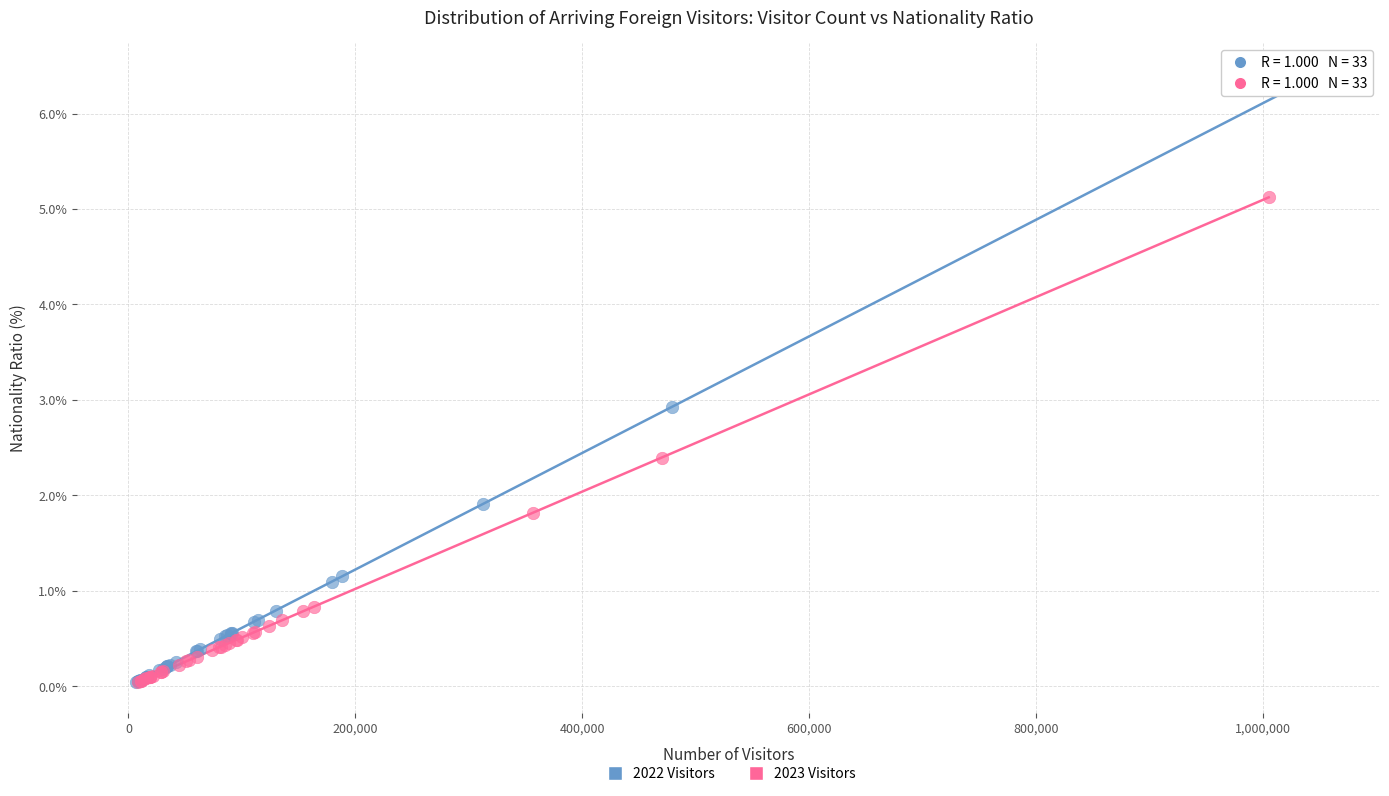

Which series contains the highest Y value?

2022 Visitors